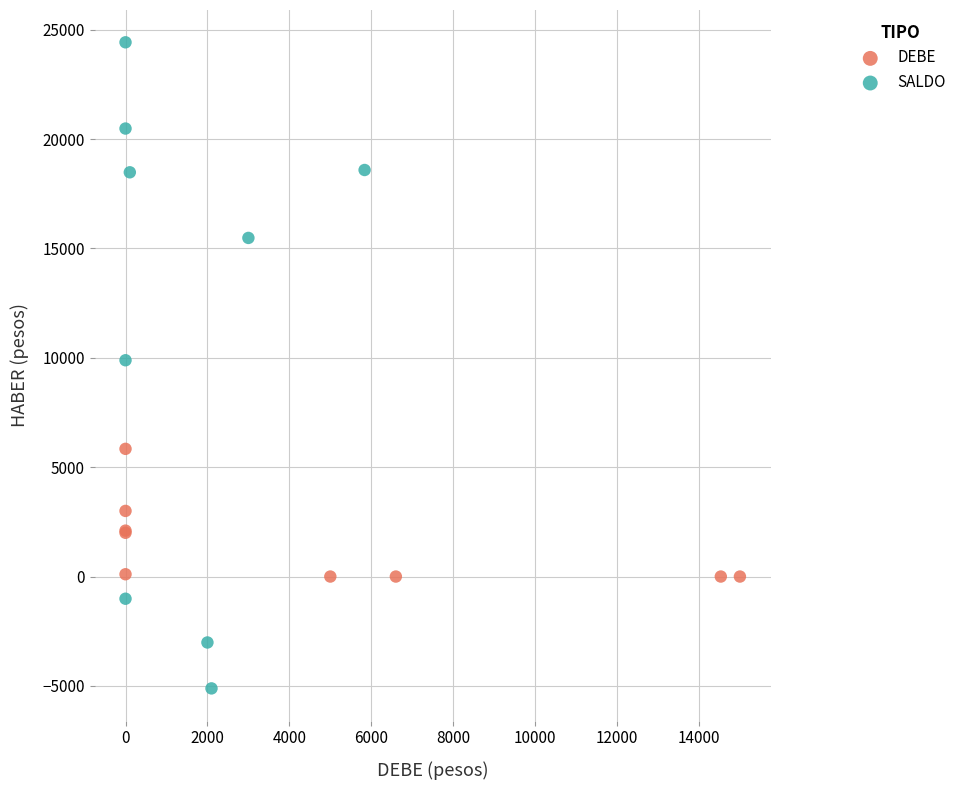

Which series reaches the minimum Y coordinate?

SALDO